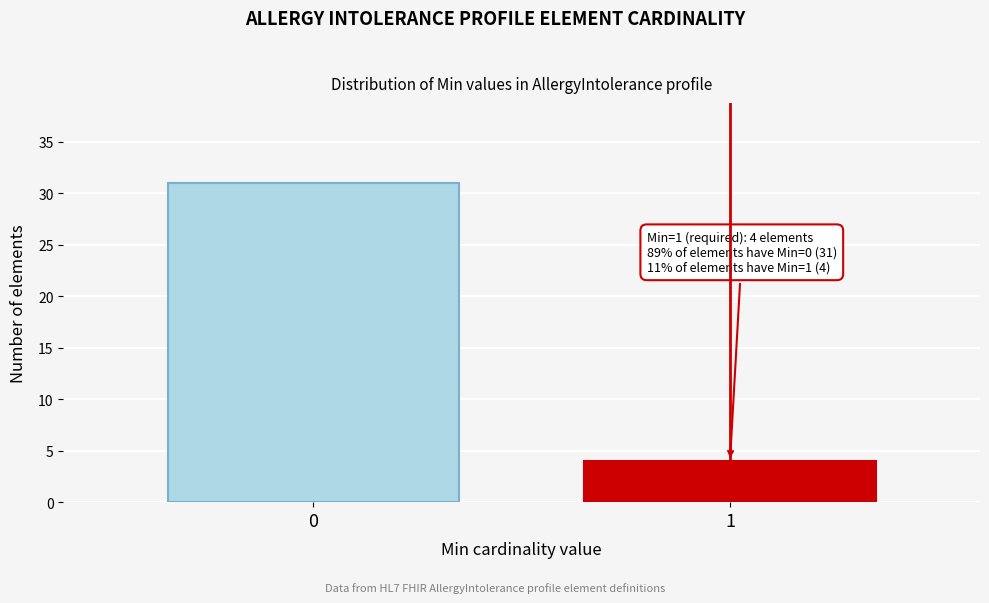

Reading right to left, transcribe all the data shown in this chart.

4	31